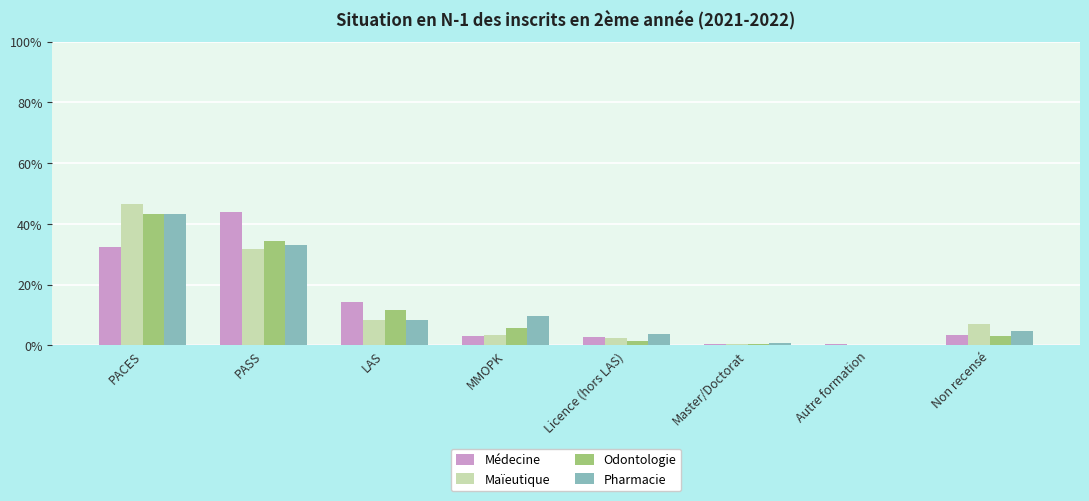

What is the sum of all Odontologie values?

99.9